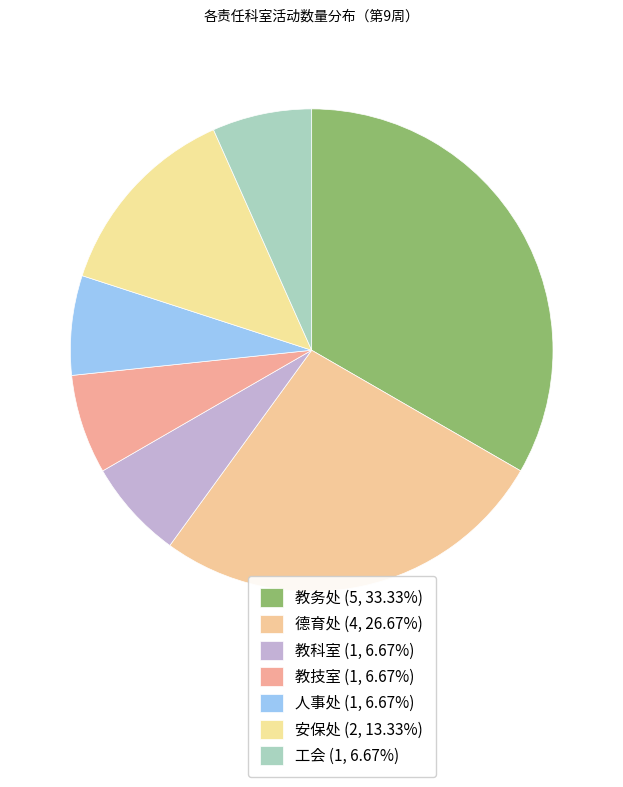

Which has a higher value, 德育处 or 安保处?

德育处